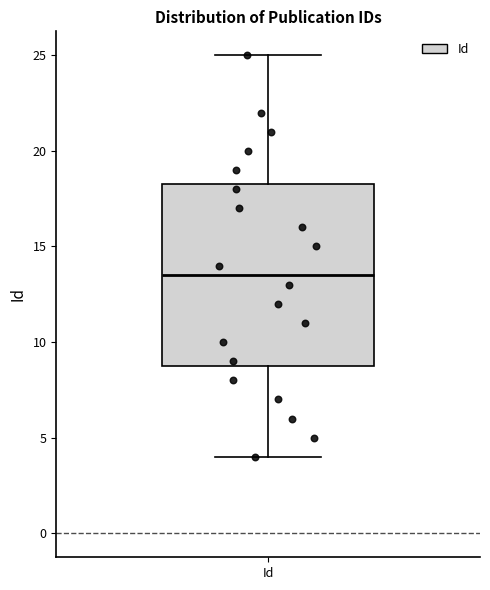

Transcribe this box plot: give where the median line is, the range the box spans, and where the two whiskers end, as read against the y-axis. The values are not printed on the chart, so give them approximately, as read against the axis.

median 13.5, box 9.0 to 18.5, whiskers 4.0 to 25.0